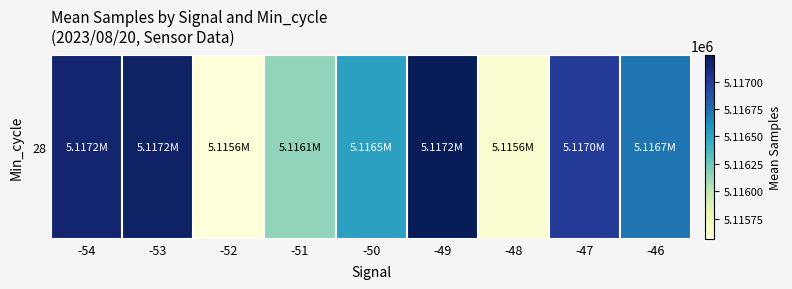

The chart shows a value of 2675533.3 at -52. True or false?

False